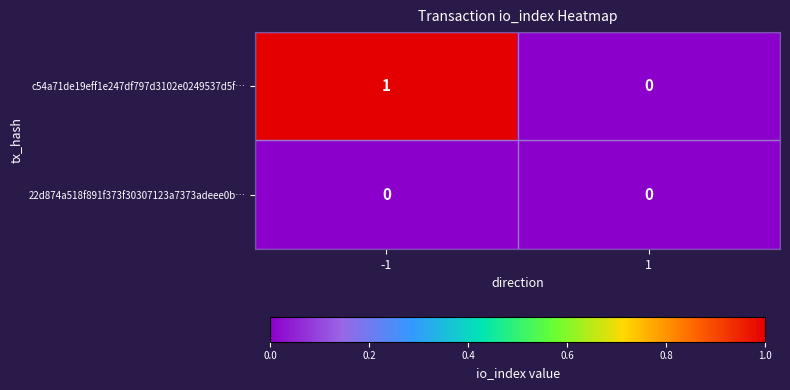

Reading left to right, list all the values displayed in this chart.

c54a71de19eff1e247df797d3102e0249537d5f…: -1=1	1=0
22d874a518f891f373f30307123a7373adeee0b…: -1=0	1=0